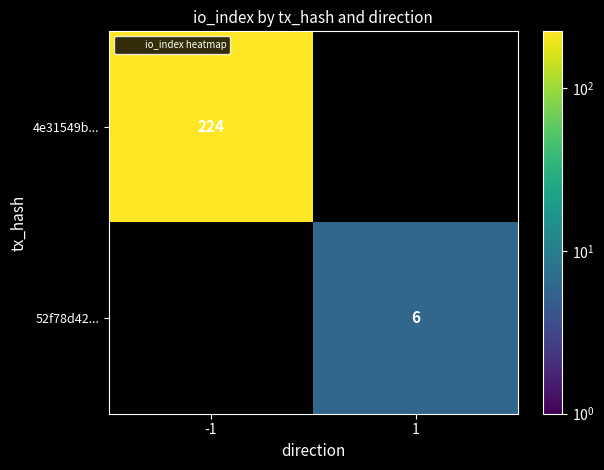

Which series has the largest range (max minus min)?

4e31549b...